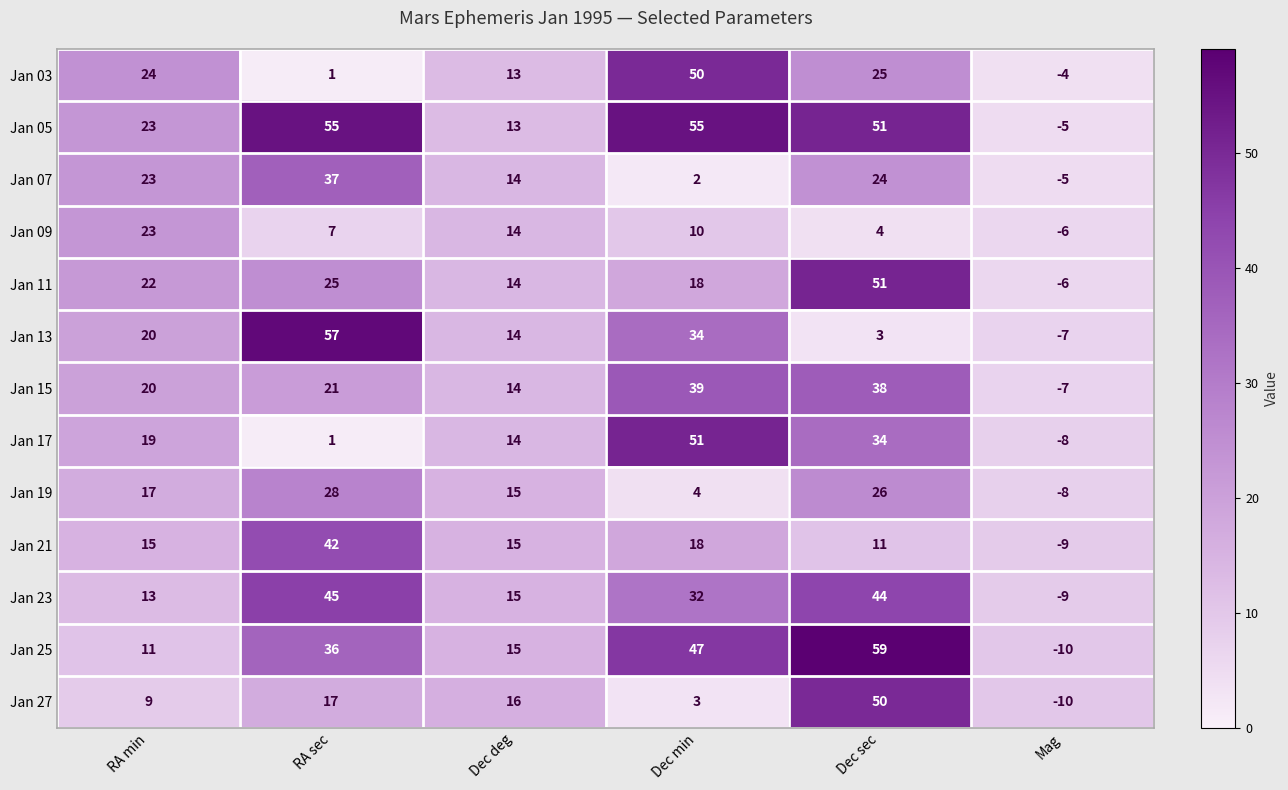

Which series changed the most between Dec deg and Dec sec?

Jan 25